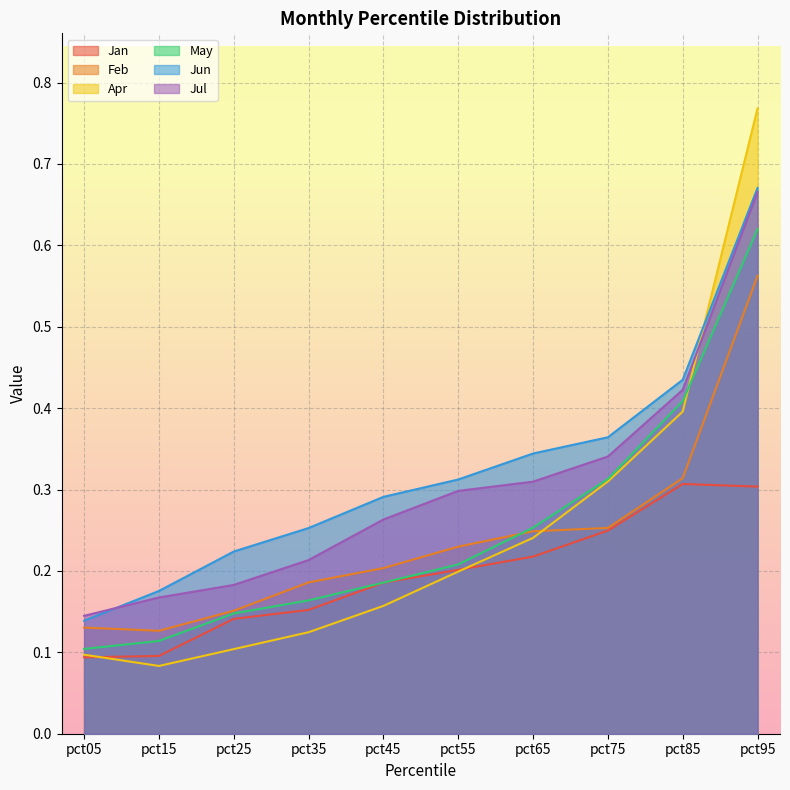

List the series in order of their peak value, highest first.

Apr, Jun, Jul, May, Feb, Jan